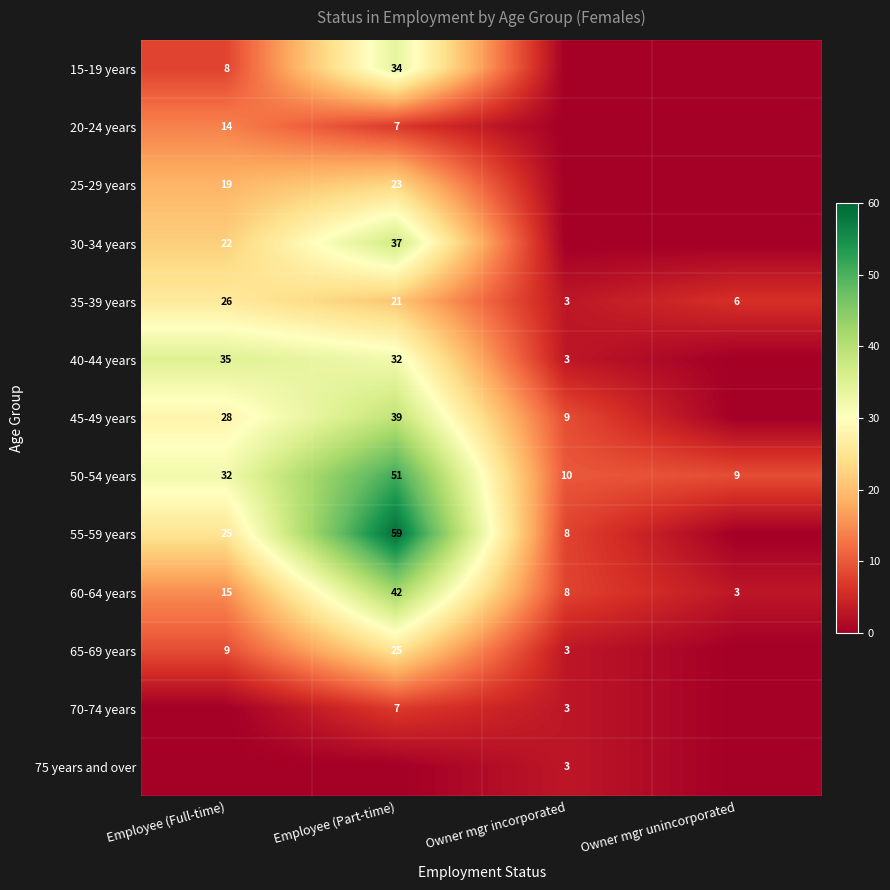

What is the average value of the 35-39 years series?

14